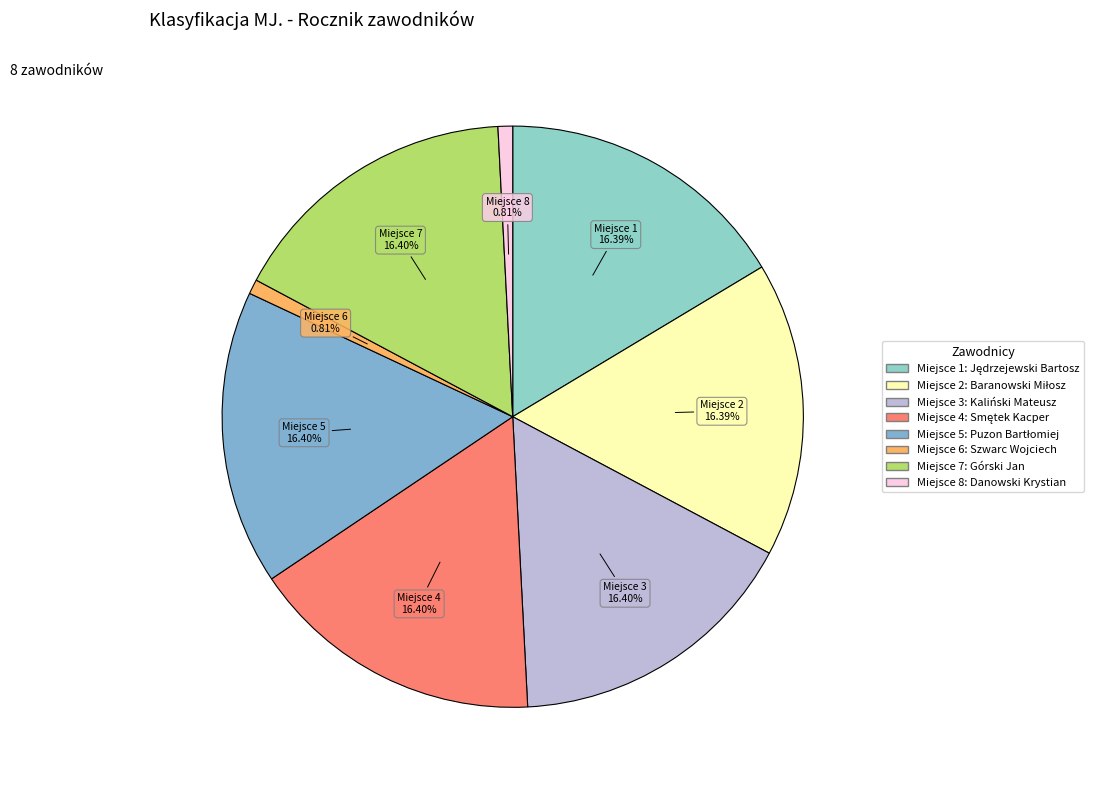

Is there a majority slice in this chart?

No